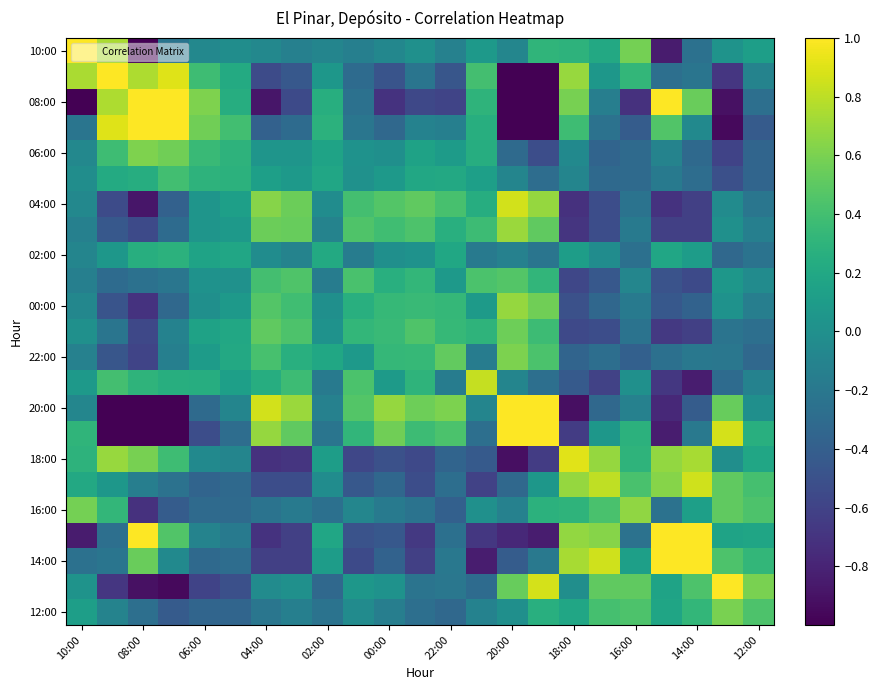

How many data points does each series have?

23